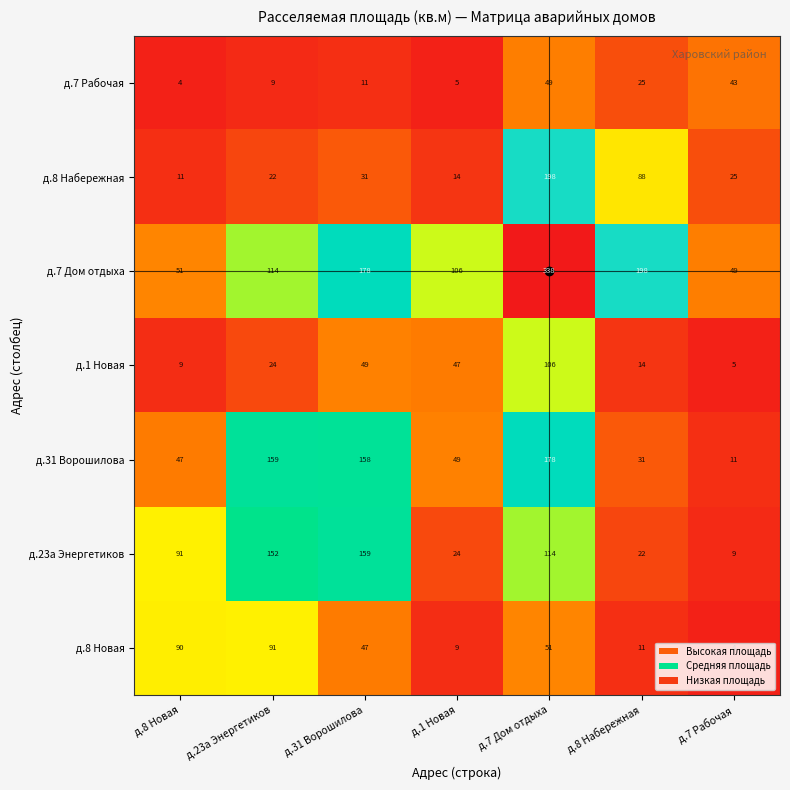

What is the average value of the д.1 Новая series?

36